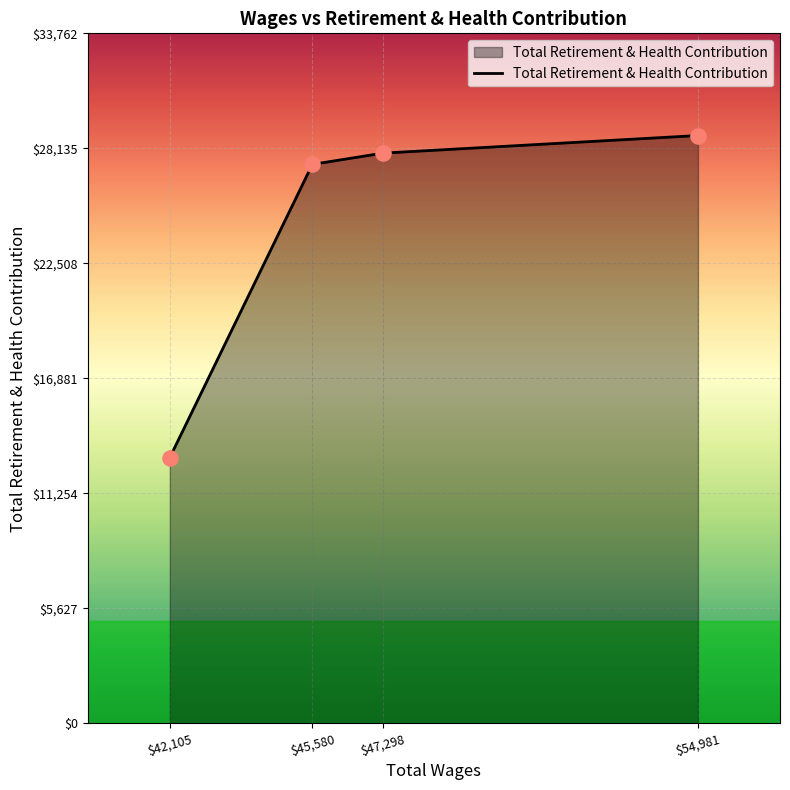

What is the ratio of the value at $45,580 to the value at $47,298?

1.0